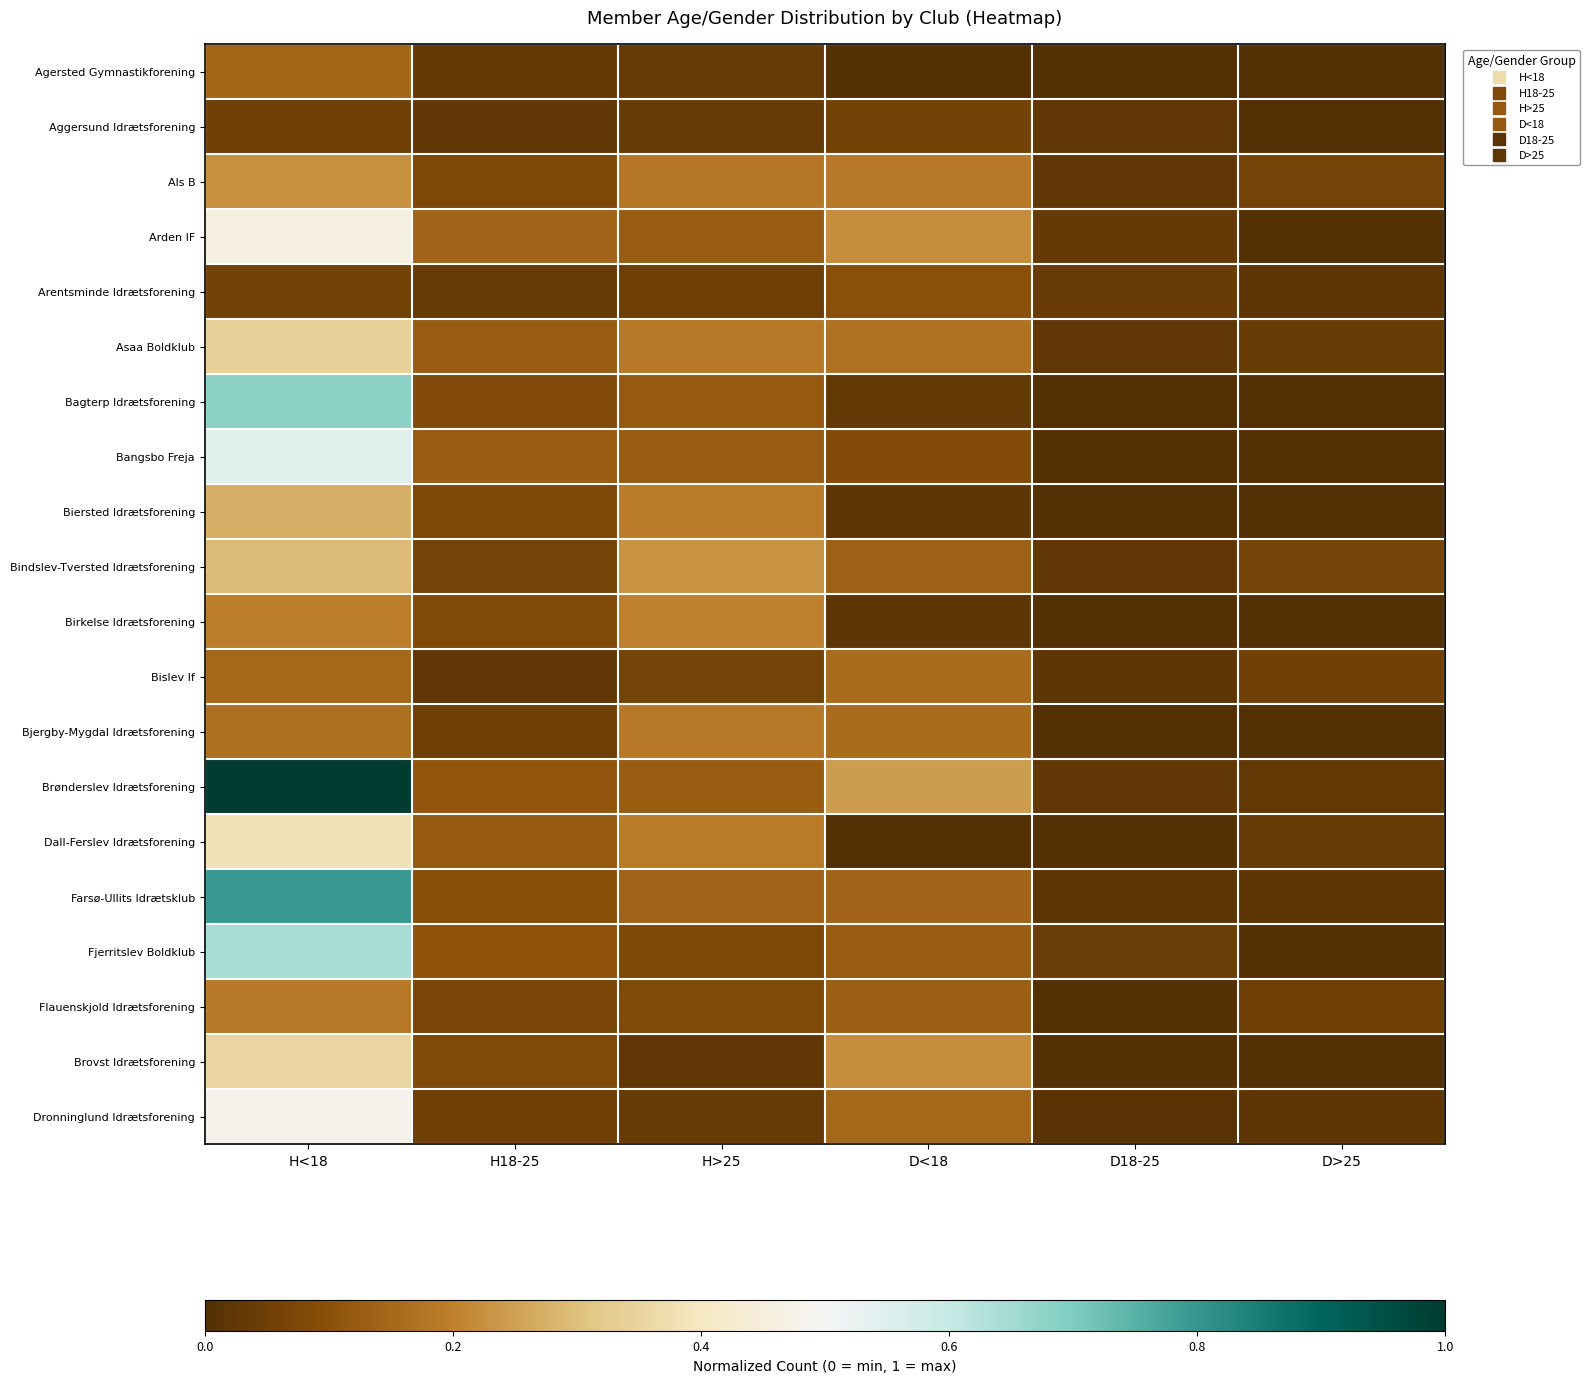

Which label corresponds to the smallest value in the chart?

D<18